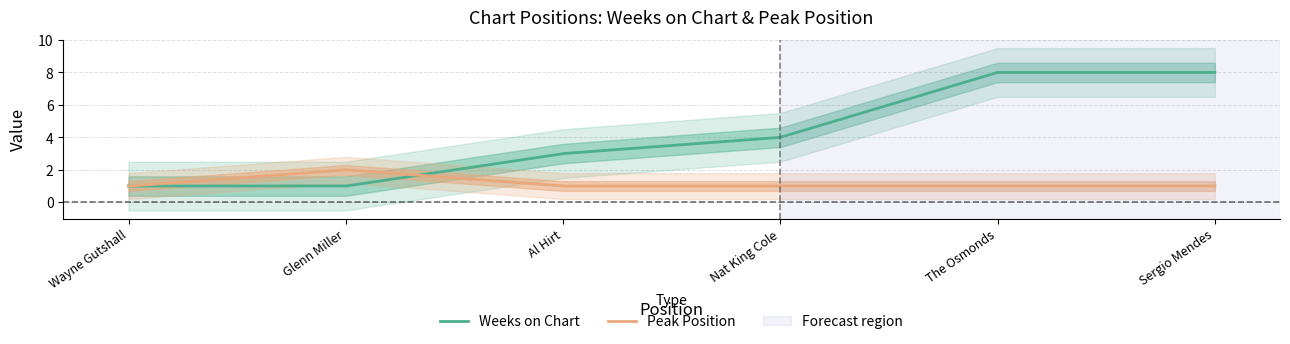

At which category does Peak Position reach its first local peak?

2